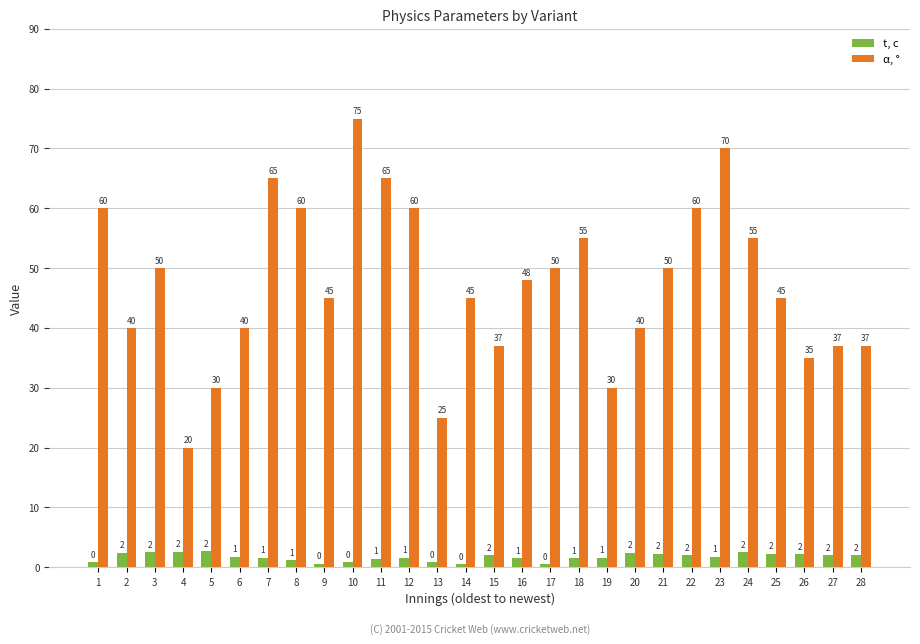

At how many categories does at least one series exceed 6?

28